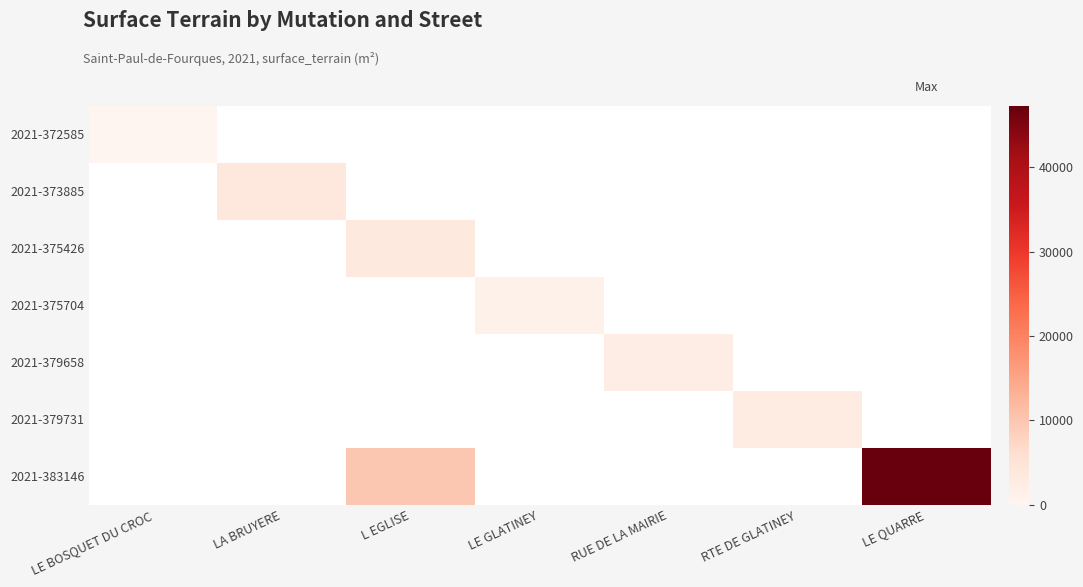

What is the greatest value displayed?

47276.0